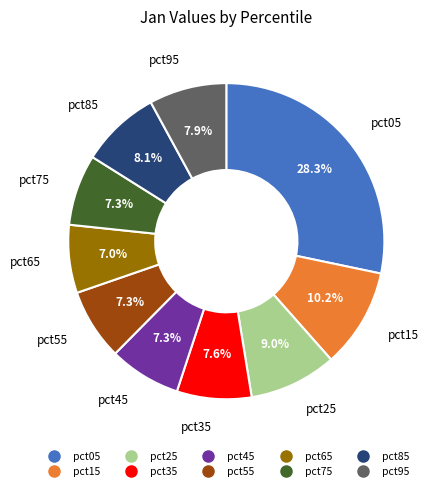

Which has a higher value, pct55 or pct05?

pct05